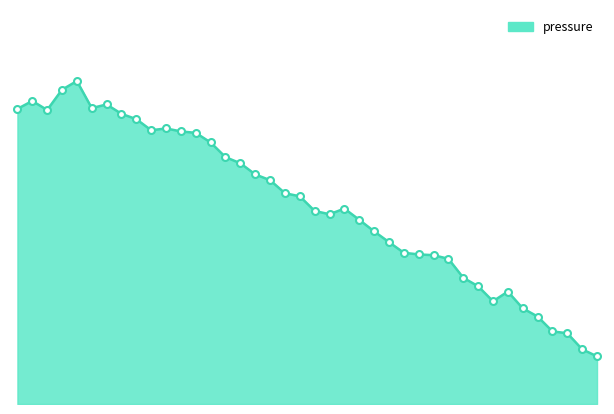

How many lines are shown in the chart?

1